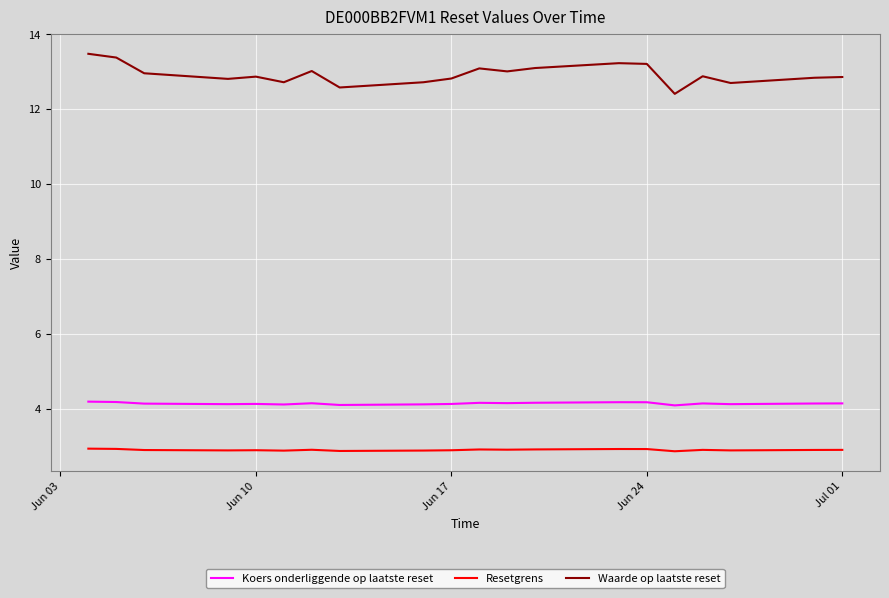

At which label is Koers onderliggende op laatste reset closest to 4?

Jul 01